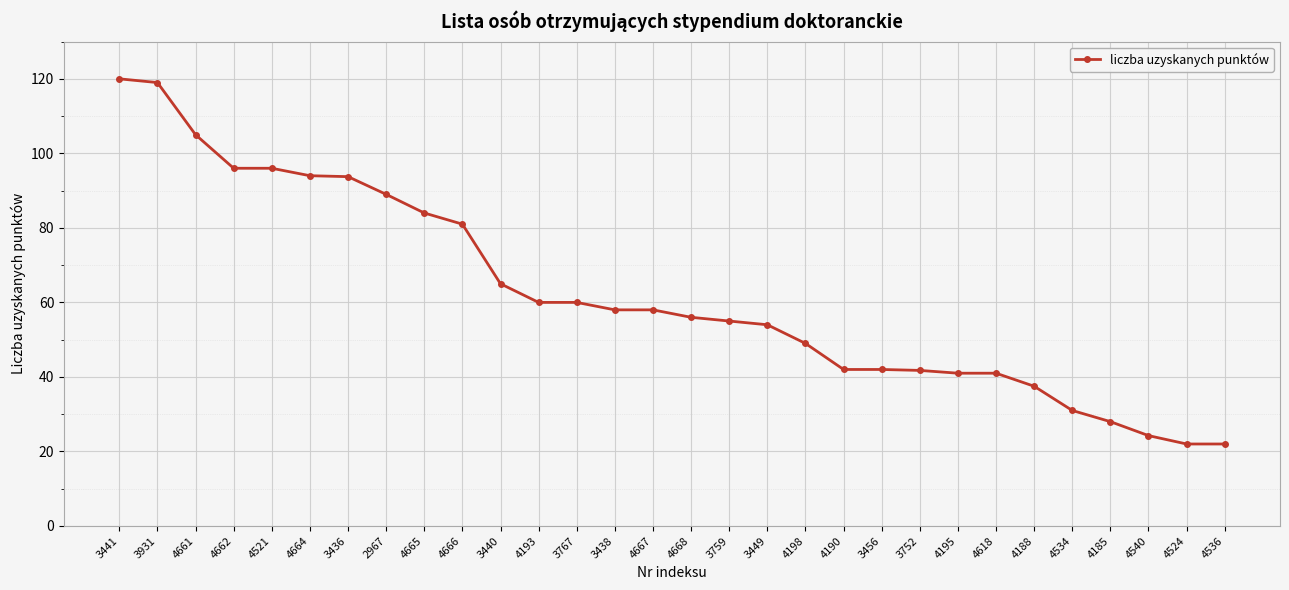

Is this an area chart (filled region under the line)?

No